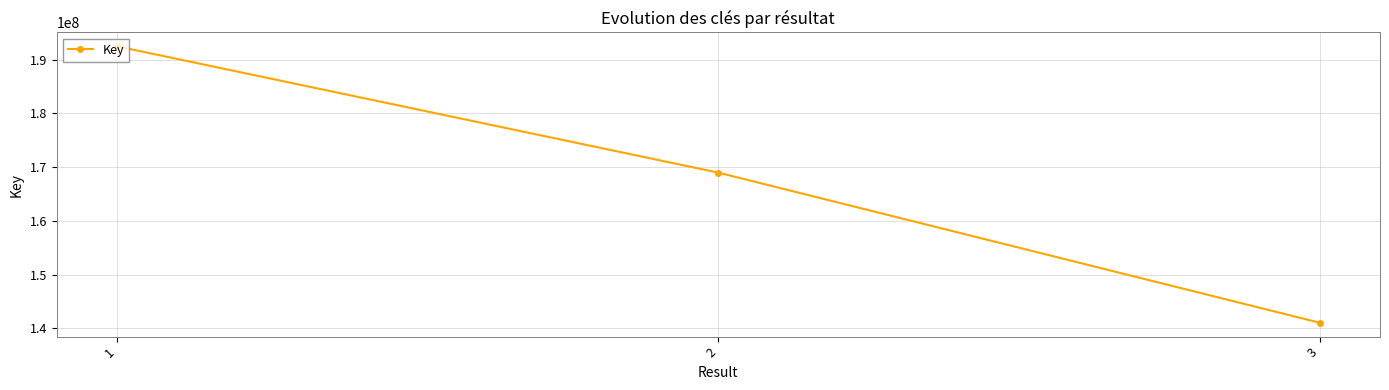

What is the ratio of the value at 2 to the value at 1?

0.9